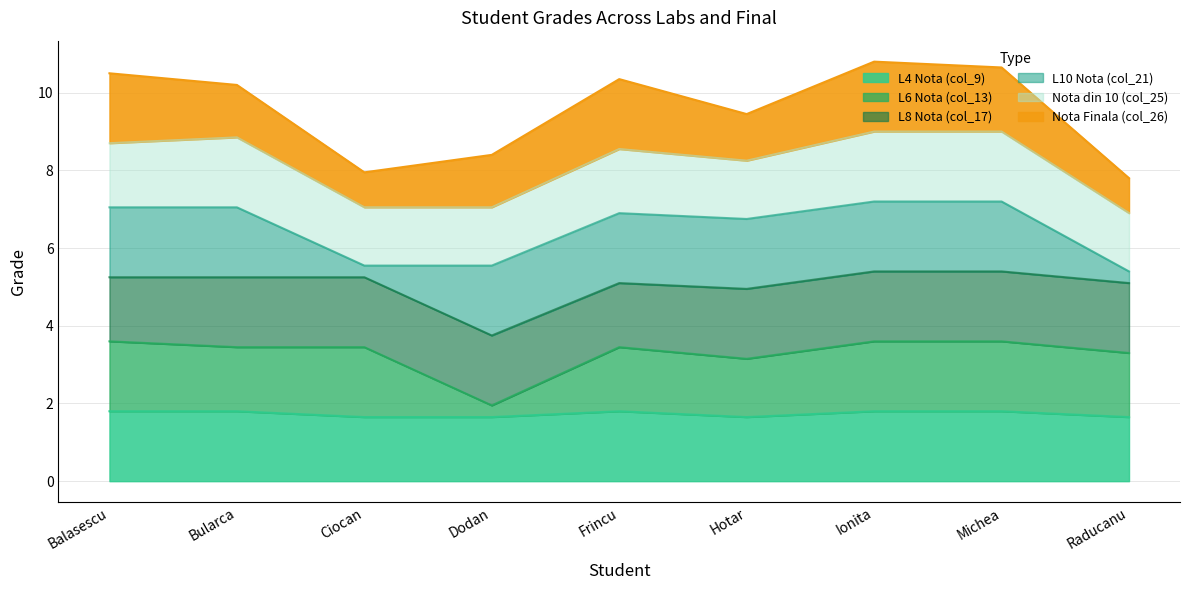

Is the value of L8 Nota (col_17) at Ciocan greater than the value of L4 Nota (col_9) at Michea?

No